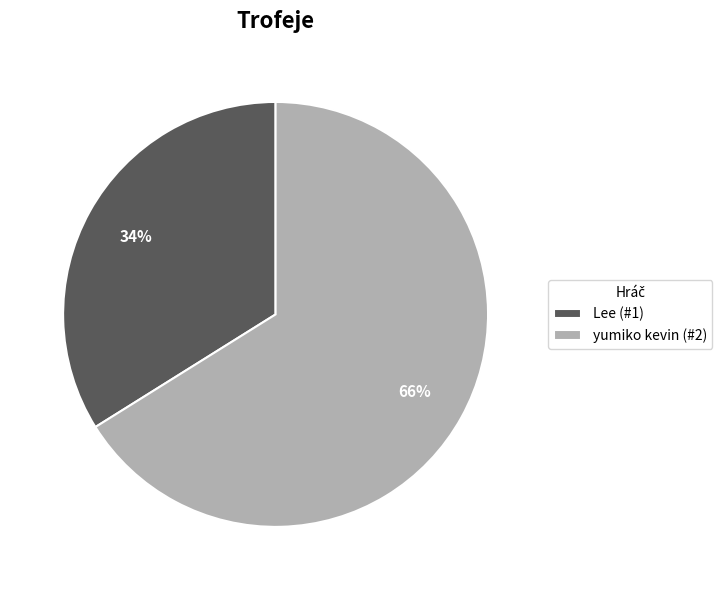

True or false: yumiko kevin (#2) accounts for 78% of the total.

False